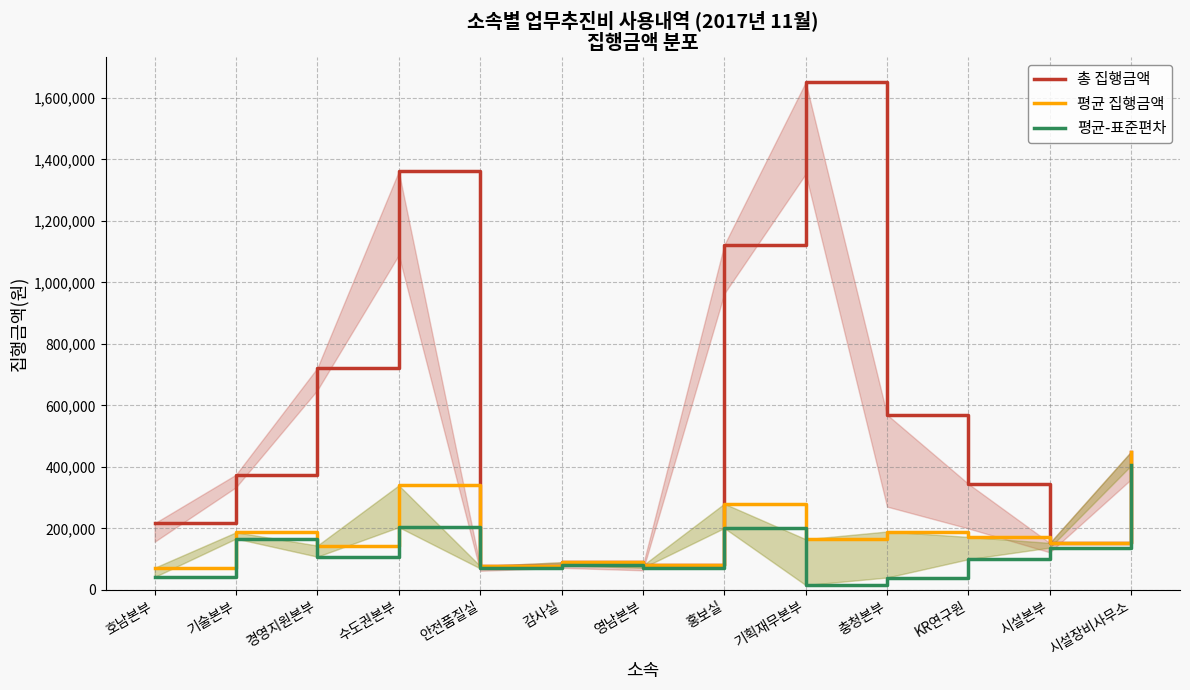

What is the difference between the maximum and minimum values in the 총 집행금액 series?

1572500.0